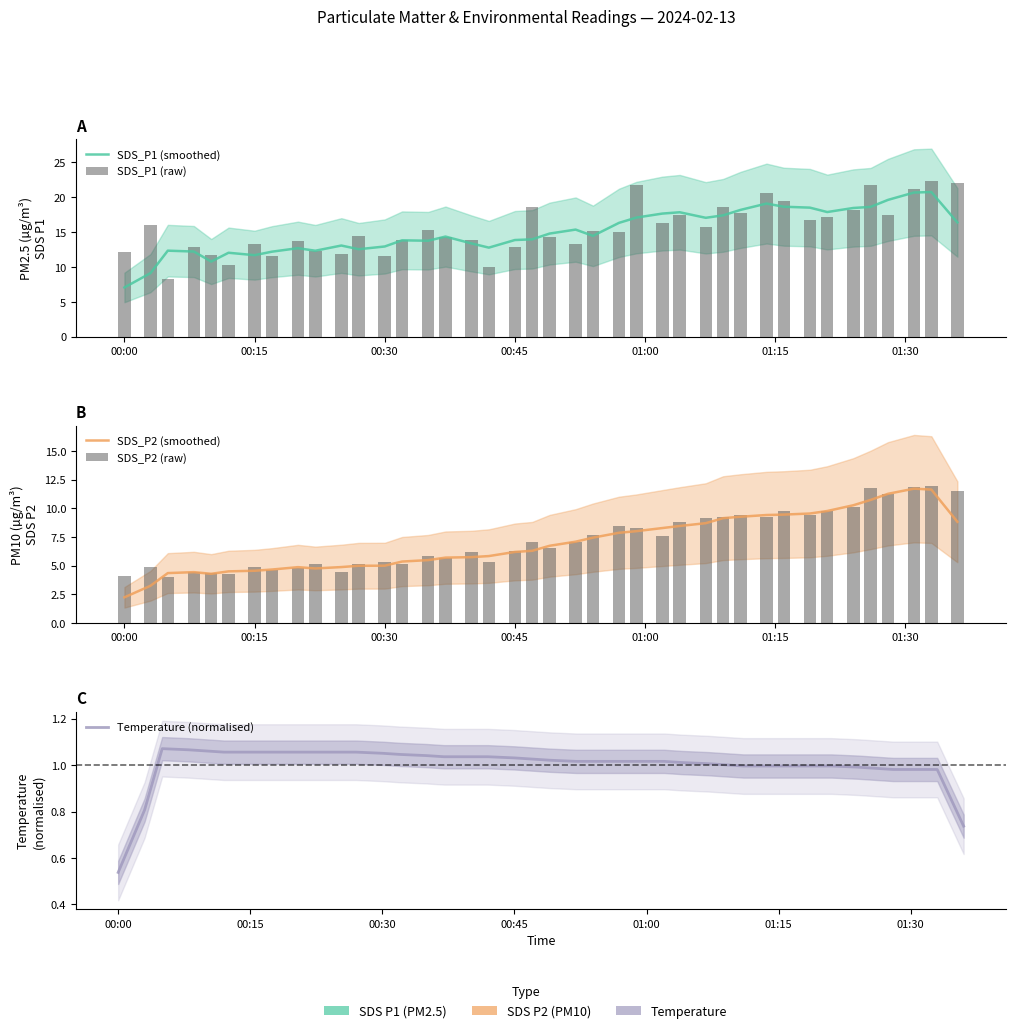

Is it true that SDS_P1 (raw) equals 8.1 at 32?

False